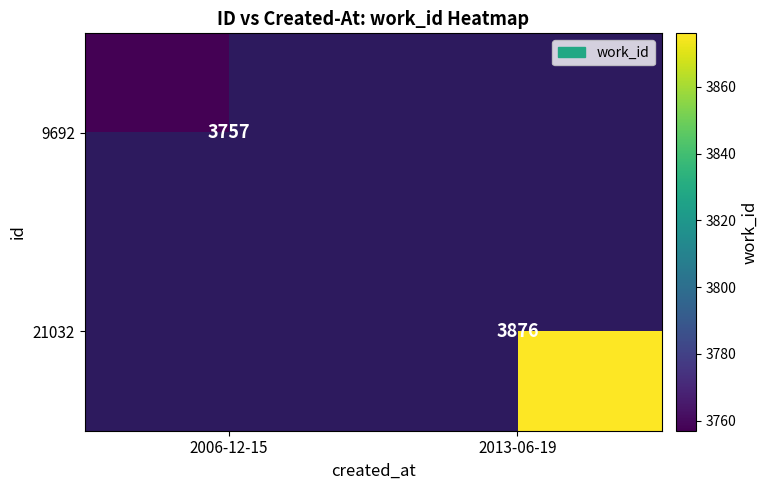

Is the value of 21032 at 2013-06-19 greater than the value of 9692 at 2006-12-15?

Yes